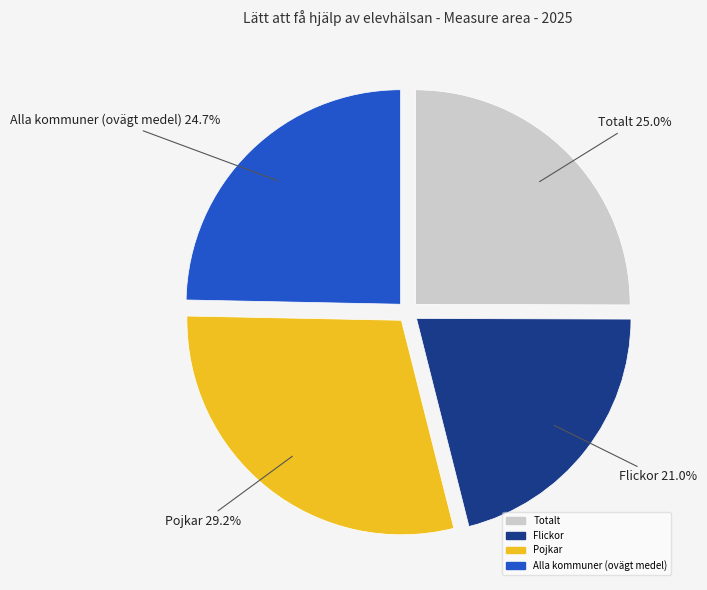

To the nearest percent, what is the difference between the largest and smallest slice percentages?

8%